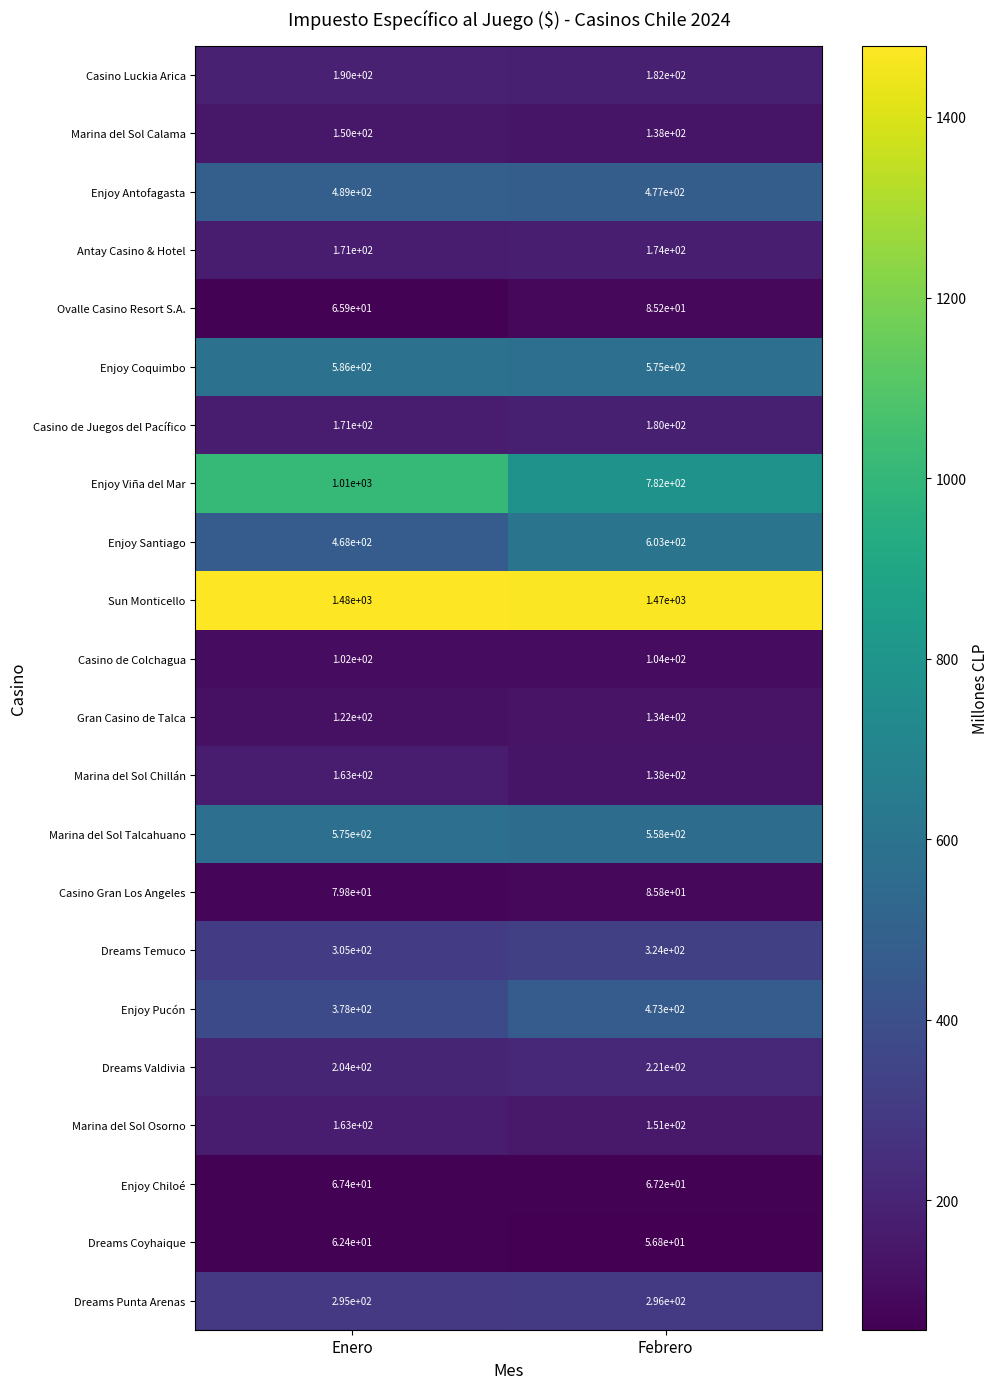

True or false: Dreams Valdivia has a value of 204.0 at Enero.

True